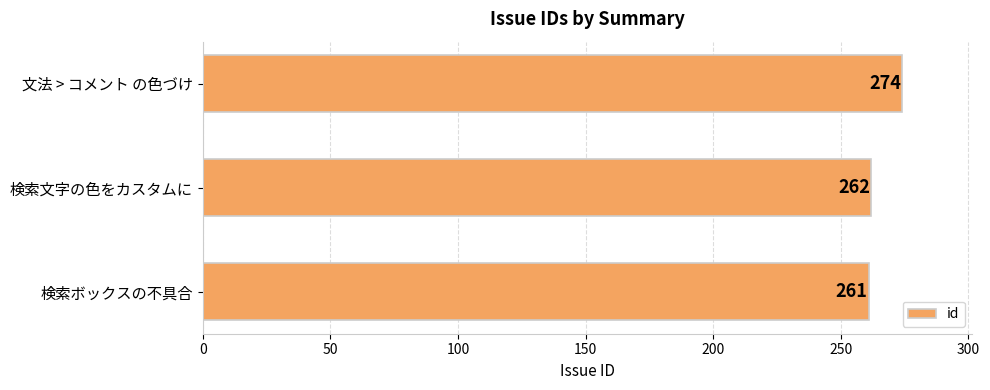

What is the minimum value shown in the chart?

261